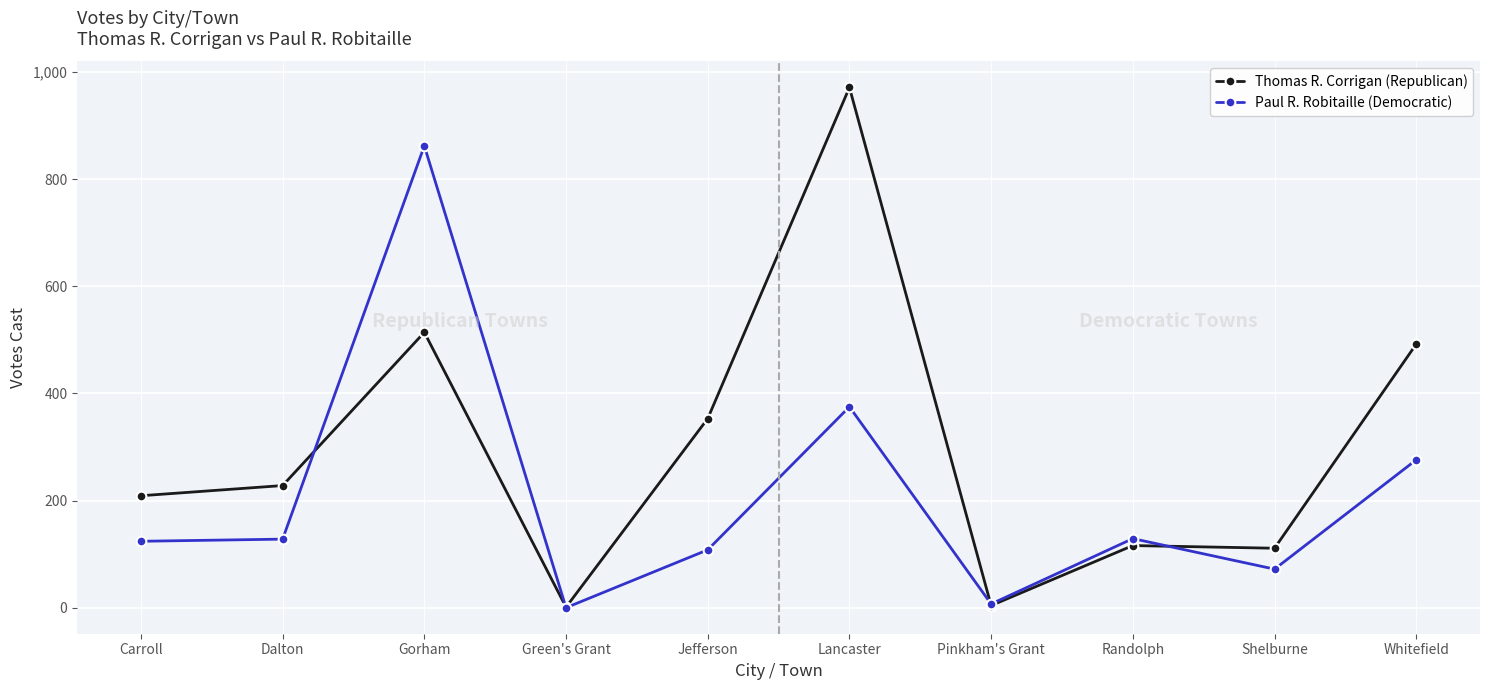

At which category does Thomas R. Corrigan (Republican) reach its first local valley?

Green's Grant